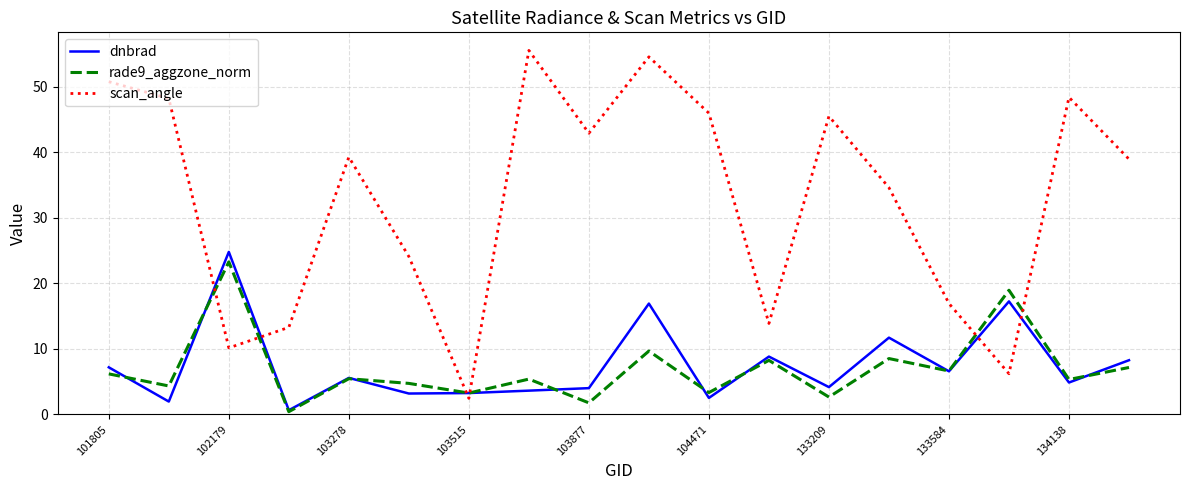

What is the minimum value shown in the chart?

0.4